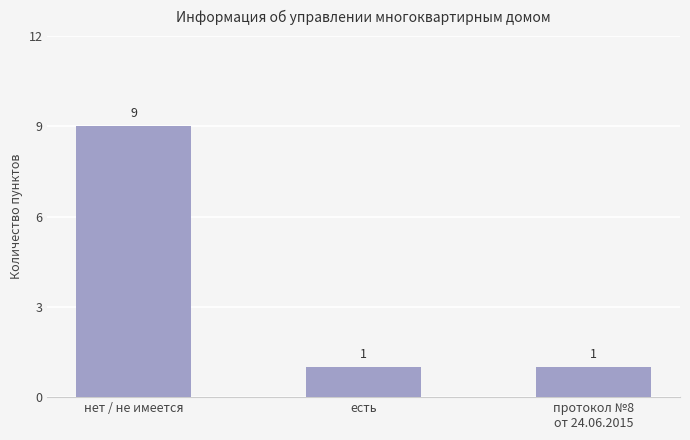

What is the value of the 2nd bar from the left?

1